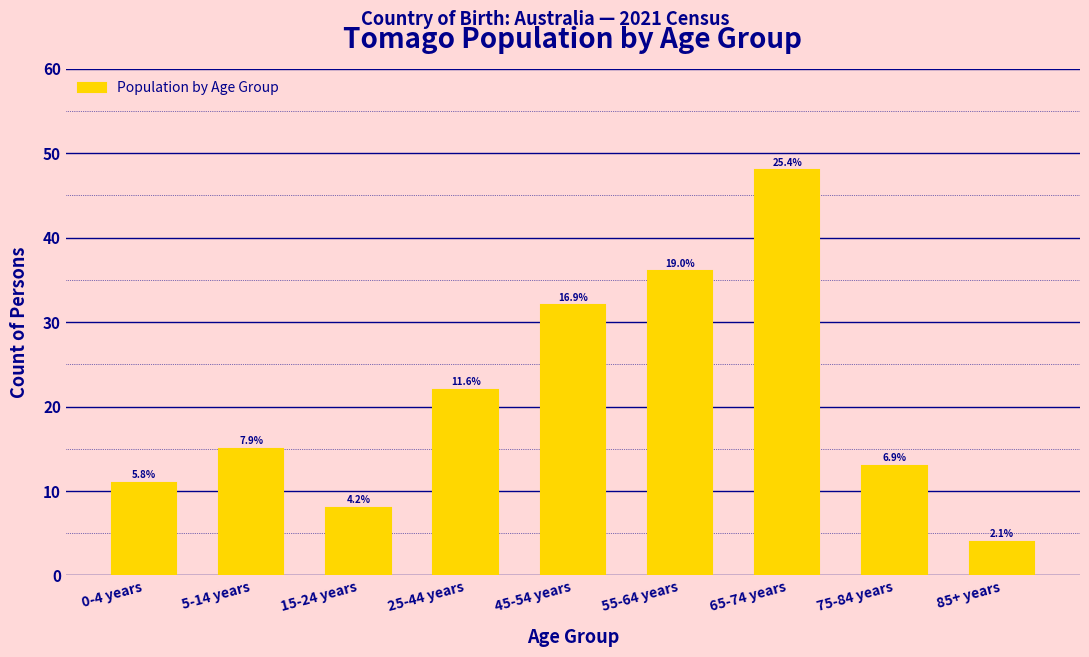

Does the chart contain any negative values?

No